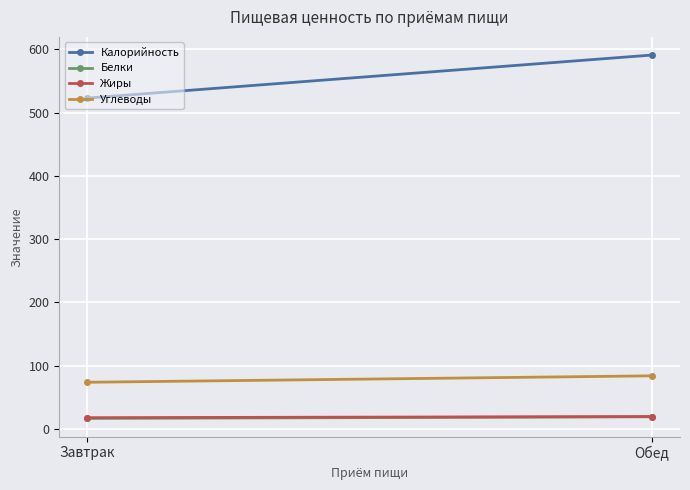

Which series changed the most between Завтрак and Обед?

Калорийность